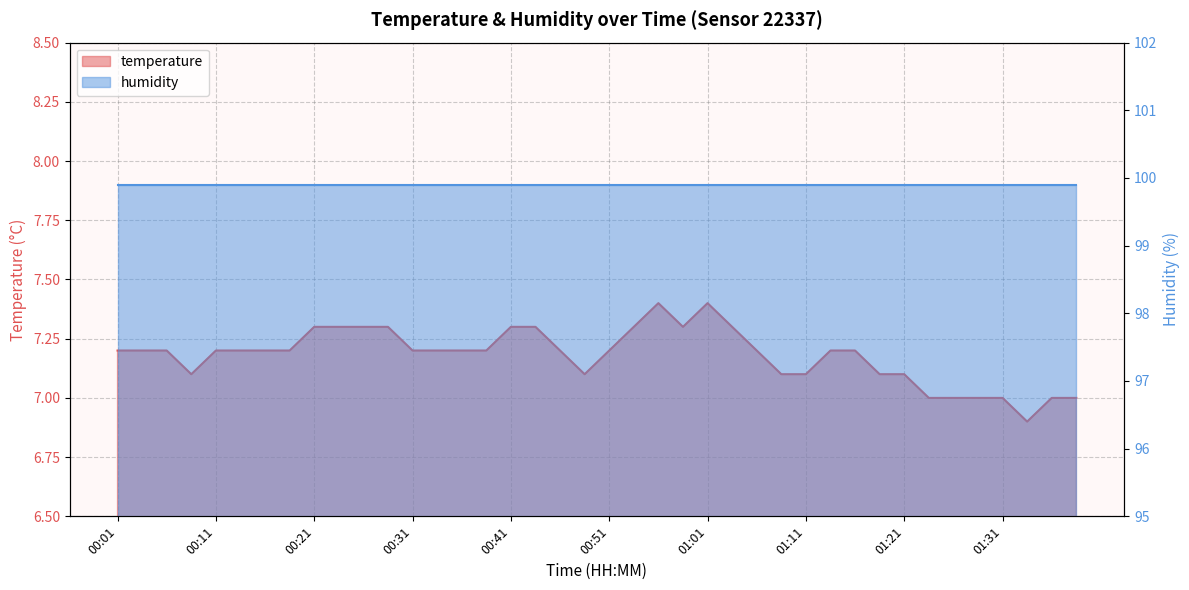

How many values are between 7 and 8?

39